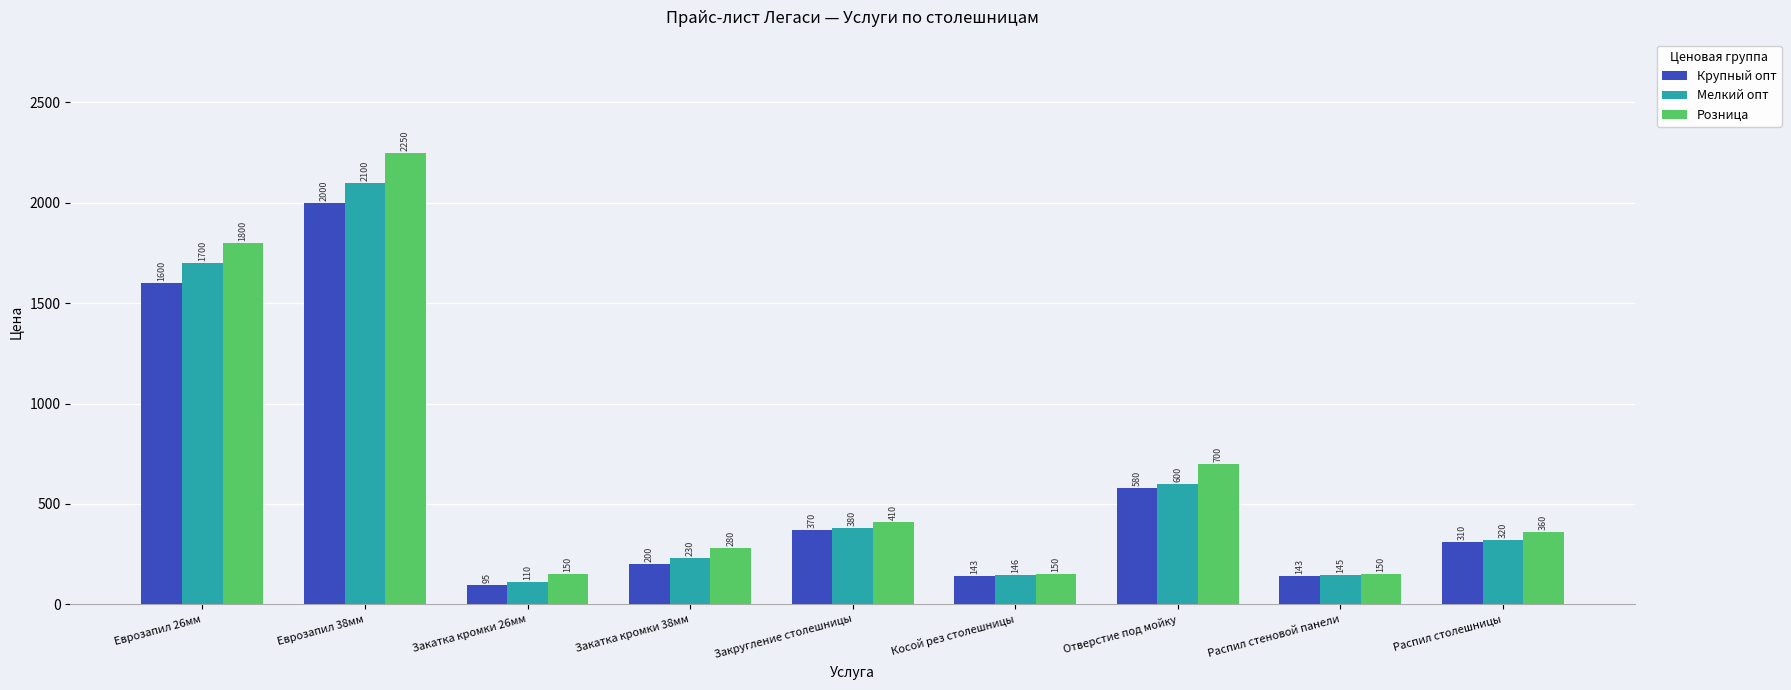

What are all the series names shown in the legend?

Крупный опт, Мелкий опт, Розница